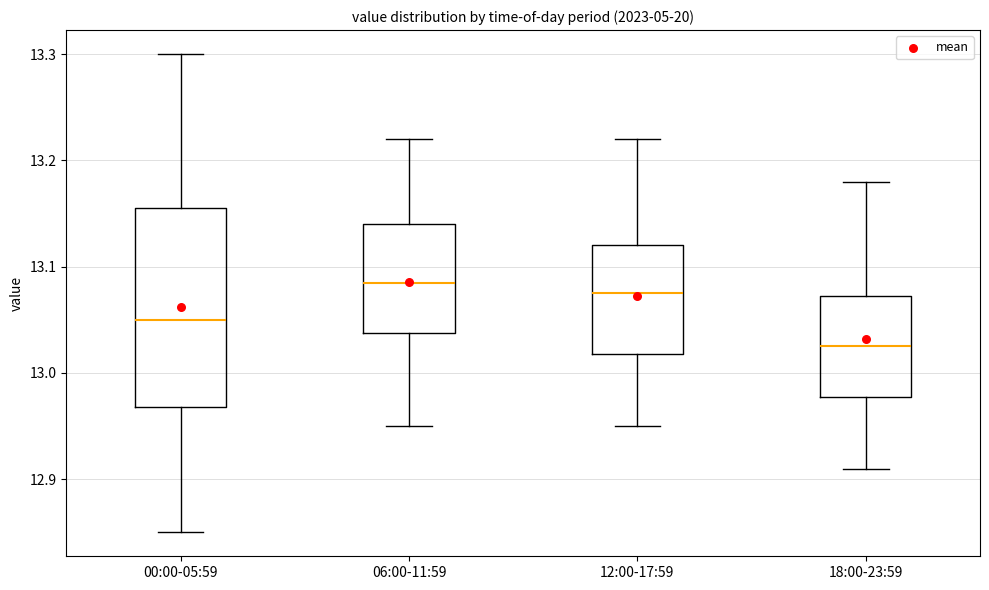

Which box has the lowest median line?

18:00-23:59